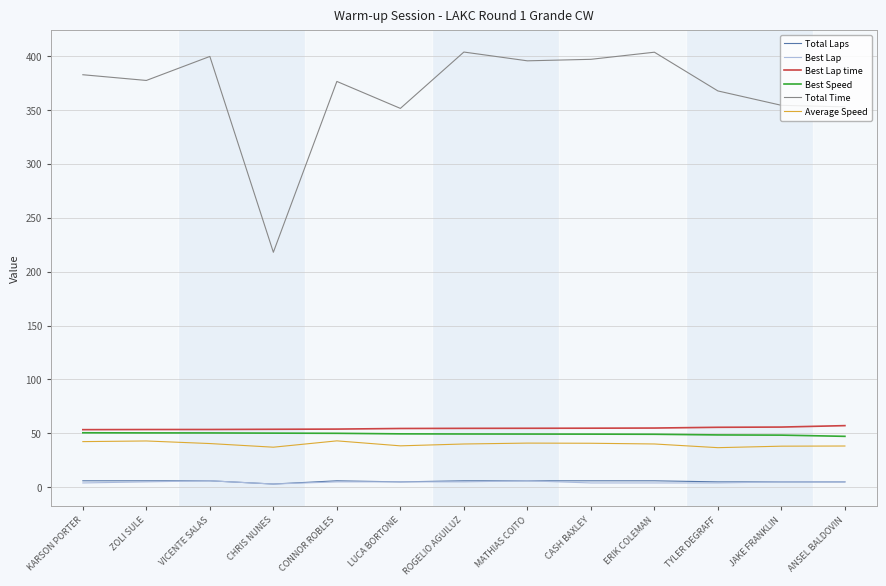

Which series has the largest total across all categories?

Total Time